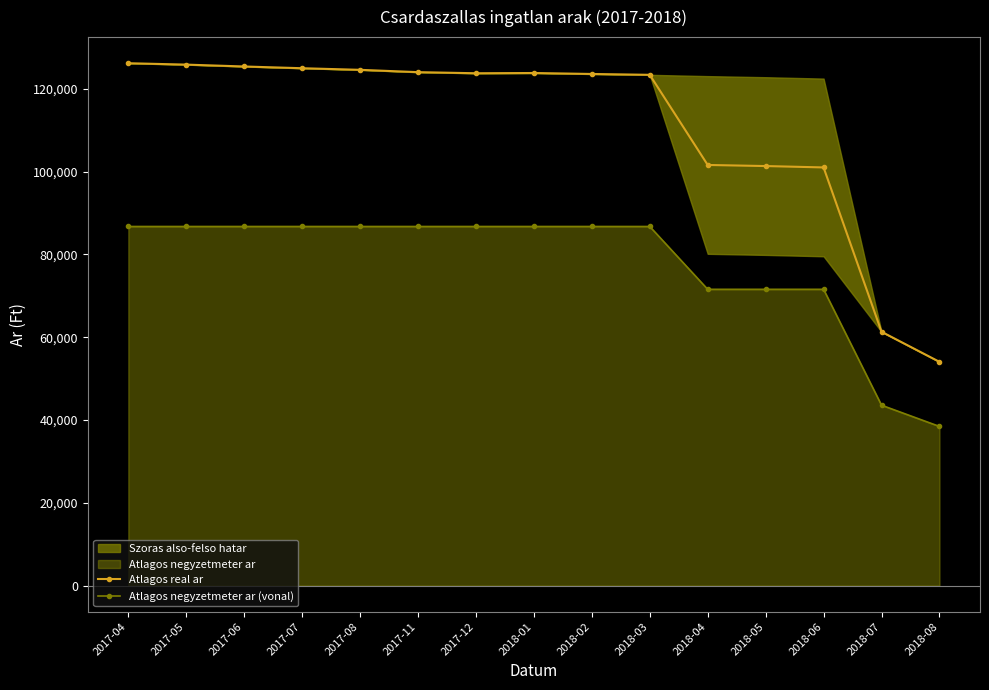

Rank the categories by Atlagos real ar value from highest to lowest.

2017-04, 2017-05, 2017-06, 2017-07, 2017-08, 2017-11, 2018-01, 2017-12, 2018-02, 2018-03, 2018-04, 2018-05, 2018-06, 2018-07, 2018-08